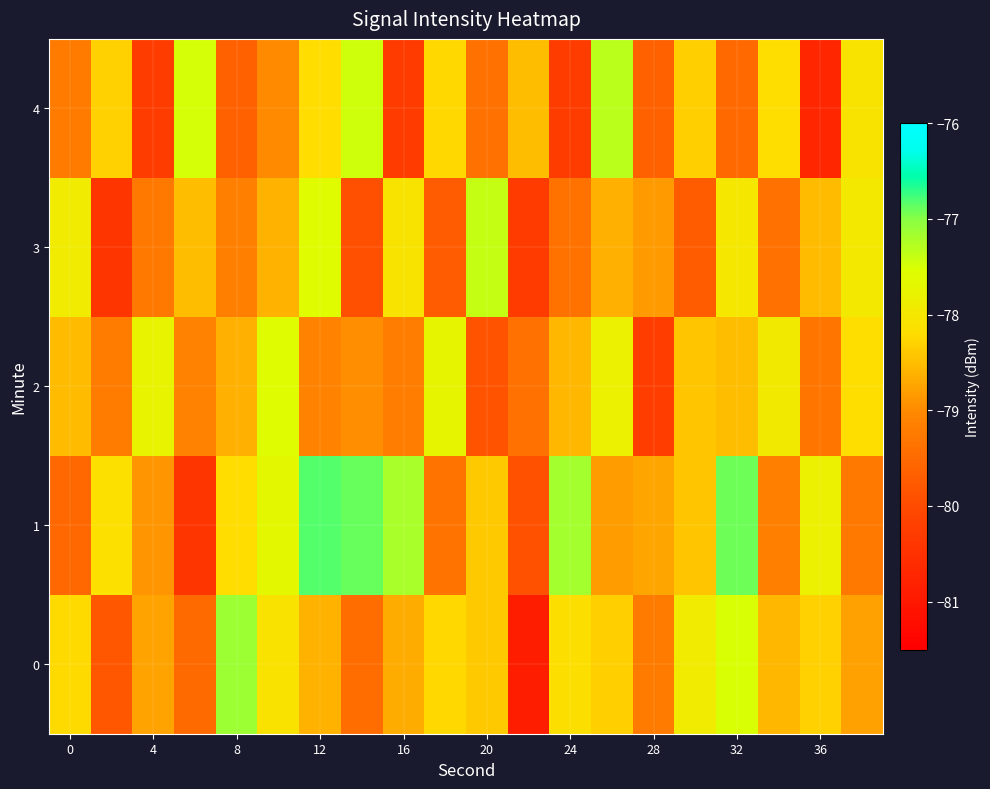

Reading left to right, what are all the values shown in this chart?

0: -78.2	-79.8	-78.8	-79.5	-77.1	-78.1	-78.6	-79.4	-78.7	-78.3	-78.4	-80.9	-78.2	-78.3	-79.2	-77.9	-77.5	-78.6	-78.3	-78.8
1: -79.5	-78.1	-78.9	-80.4	-78.2	-77.7	-76.8	-76.9	-77.2	-79.3	-78.4	-79.9	-77.2	-78.8	-78.7	-78.4	-76.9	-79.2	-77.8	-79.3
2: -78.5	-79.2	-77.8	-79.1	-78.6	-77.6	-79.1	-78.9	-79.2	-77.8	-79.9	-79.4	-78.6	-77.8	-80.2	-78.4	-78.5	-78.0	-79.3	-78.2
3: -77.9	-80.4	-79.3	-78.5	-79.1	-78.6	-77.6	-79.9	-78.1	-79.8	-77.4	-80.3	-79.4	-78.6	-78.8	-79.7	-78.0	-79.4	-78.5	-78.0
4: -79.2	-78.3	-80.3	-77.5	-79.6	-79.0	-78.2	-77.4	-80.3	-78.3	-79.4	-78.5	-80.3	-77.3	-79.6	-78.3	-79.5	-78.2	-80.7	-78.1